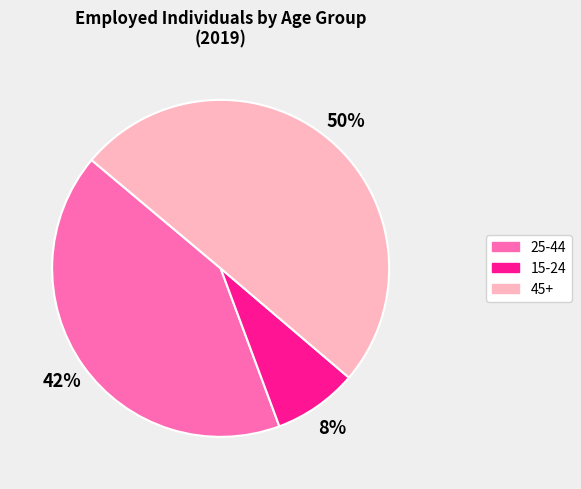

What is the smallest slice in the pie chart?

15-24